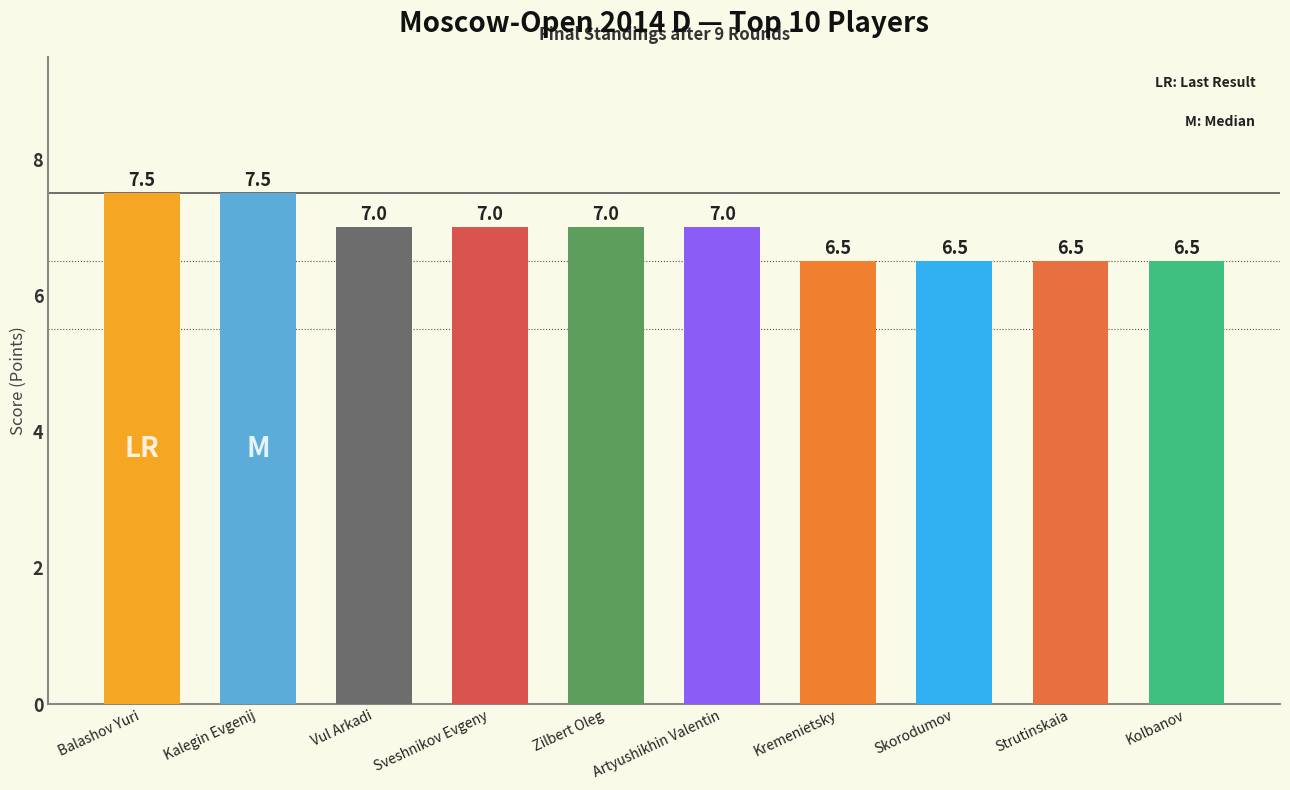

Reading left to right, extract all data points from this chart.

Balashov Yuri=7.5	Kalegin Evgenij=7.5	Vul Arkadi=7.0	Sveshnikov Evgeny=7.0	Zilbert Oleg=7.0	Artyushikhin Valentin=7.0	Kremenietsky=6.5	Skorodumov=6.5	Strutinskaia=6.5	Kolbanov=6.5